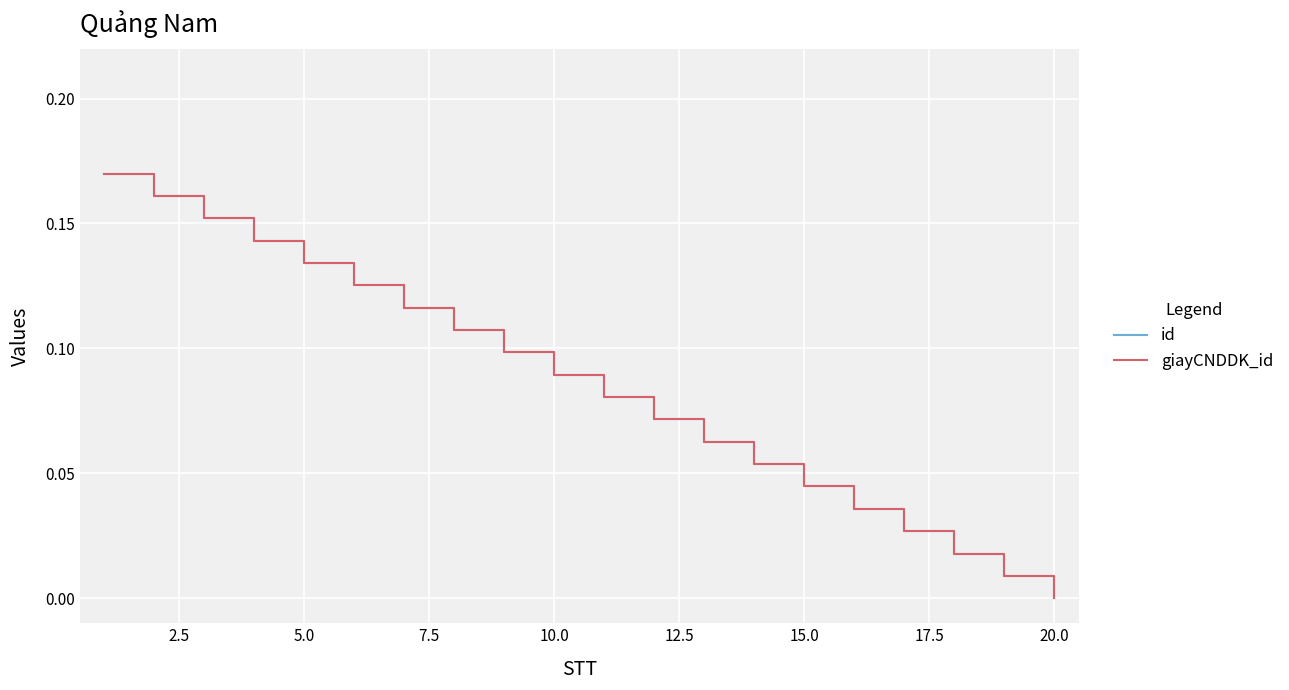

Does the chart have visible grid lines?

Yes